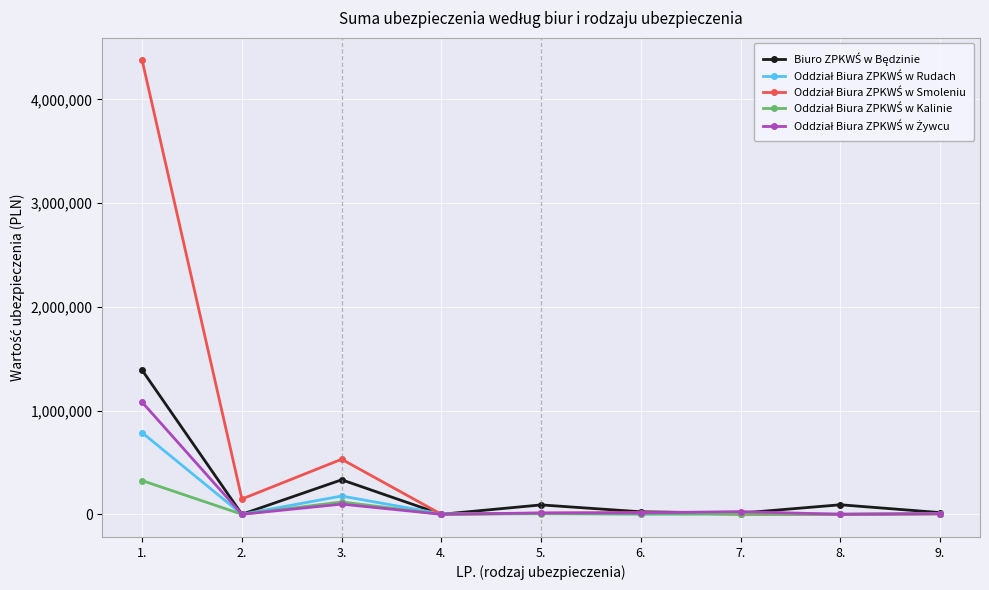

Does the chart display data point markers on the line(s)?

Yes